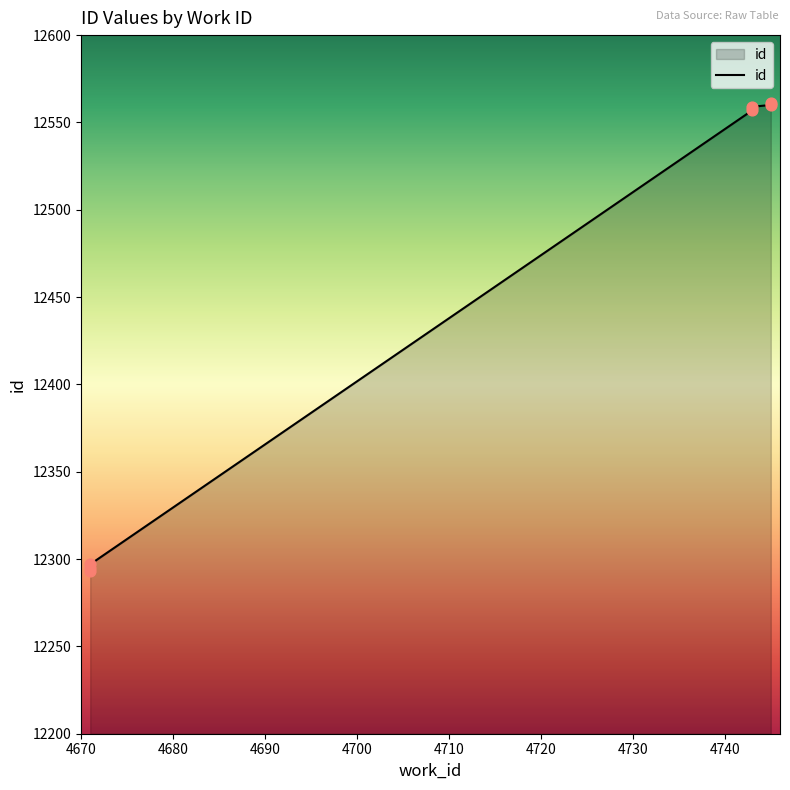

Approximately how many times larger is the value at 4671 compared to 4745?

1.0